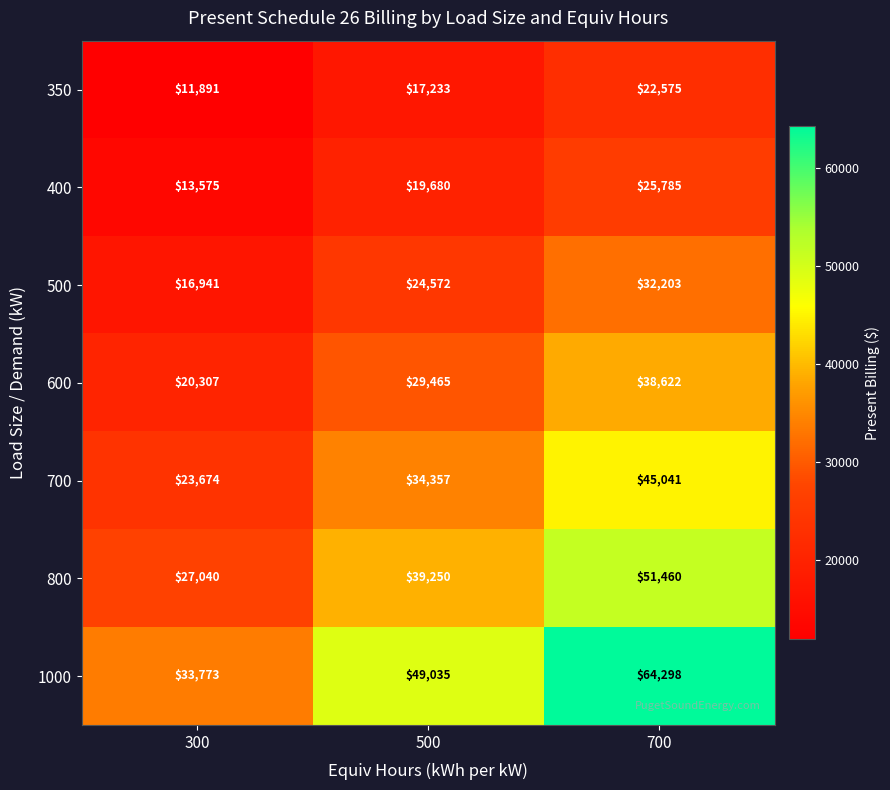

What is the difference between the 400 values at 700 and 300?

12210